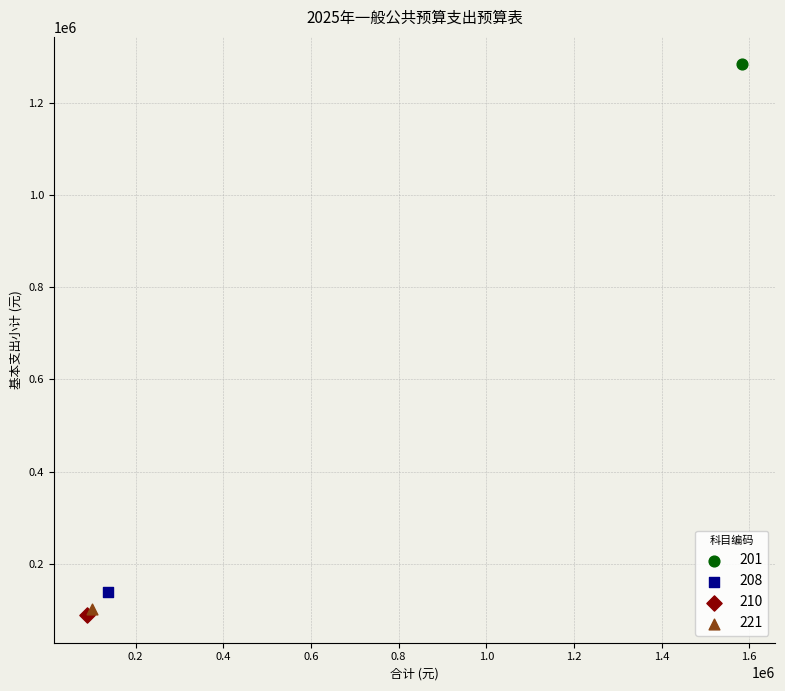

What are all the series names shown in the legend?

201, 208, 210, 221